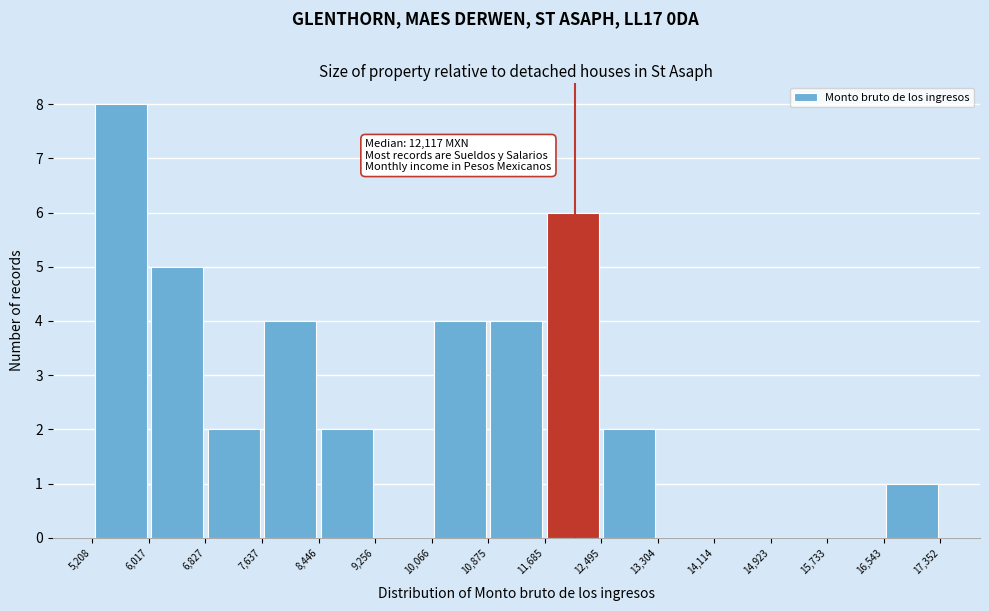

Which range on the x-axis has the tallest bar?

5,208 to 6,017